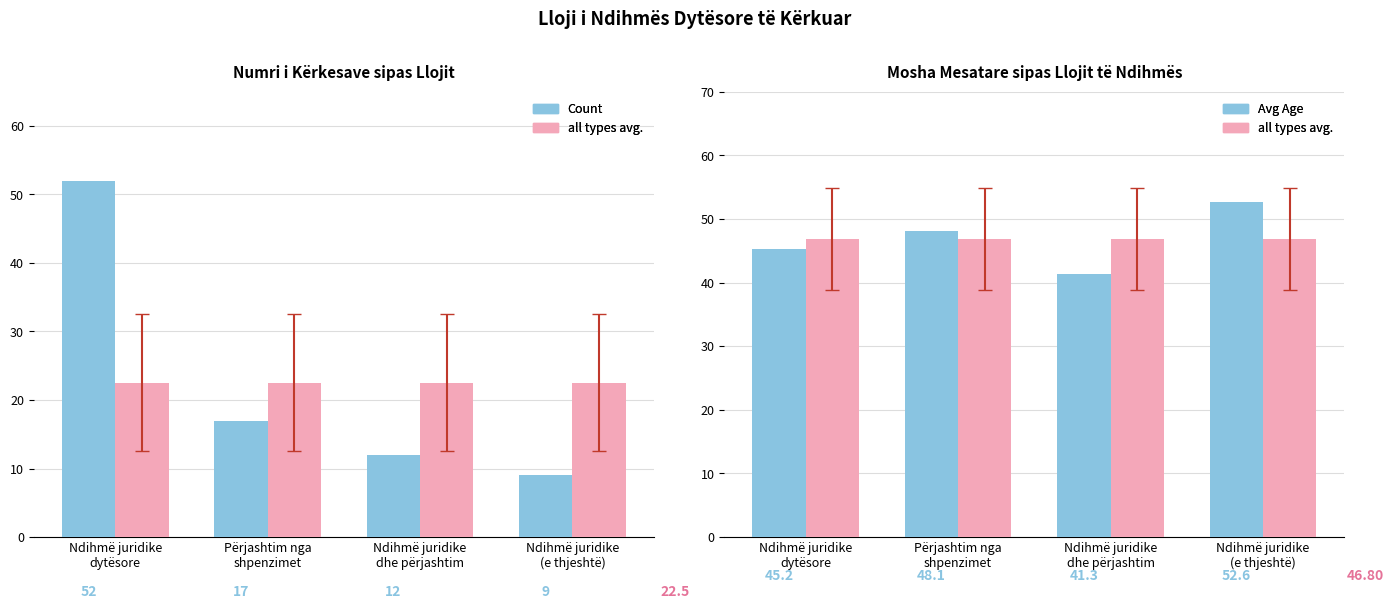

Which series changed the most between Ndihmë juridike
dytësore and Ndihmë juridike
dhe përjashtim?

Count